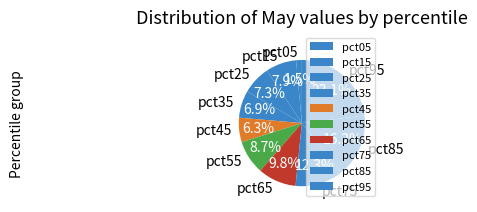

To the nearest percent, what is the combined percentage of pct35 and pct85?

23%